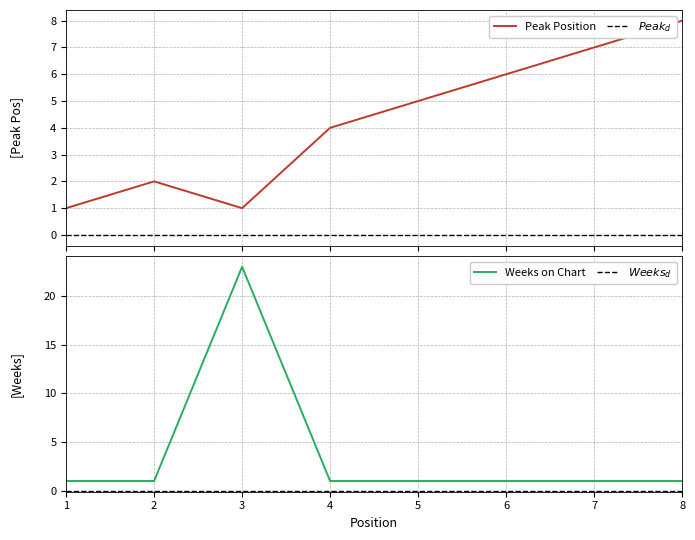

What is the difference between the Peak Position values at 2 and 1?

1